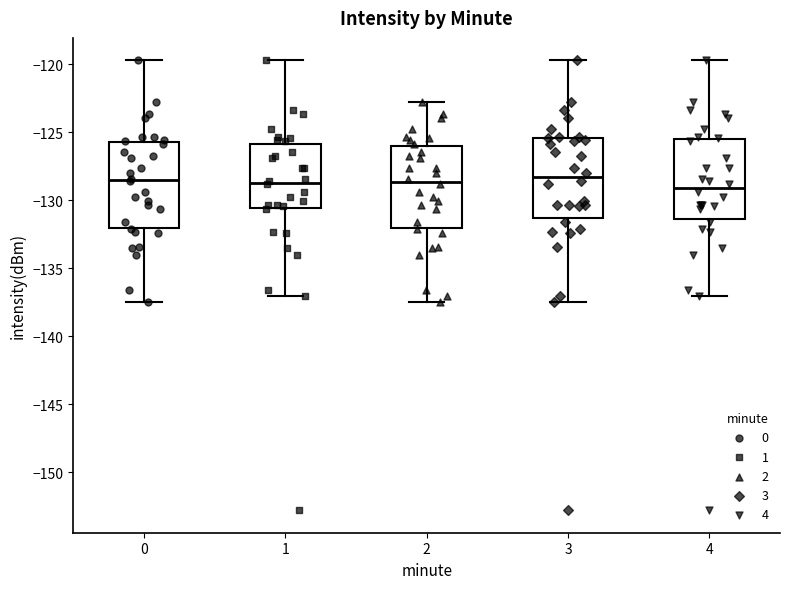

Reading left to right, transcribe this box plot: for each box, give where its median line is, the range the box spans, and where its two whiskers end, as read against the y-axis. The values are not printed on the chart, so give them approximately, as read against the axis.

0: median -128.5, box -132.0 to -125.5, whiskers -137.5 to -119.5
1: median -128.5, box -130.5 to -126.0, whiskers -137.0 to -119.5
2: median -128.5, box -132.0 to -126.0, whiskers -137.5 to -123.0
3: median -128.5, box -131.5 to -125.5, whiskers -137.5 to -119.5
4: median -129.0, box -131.5 to -125.5, whiskers -137.0 to -119.5